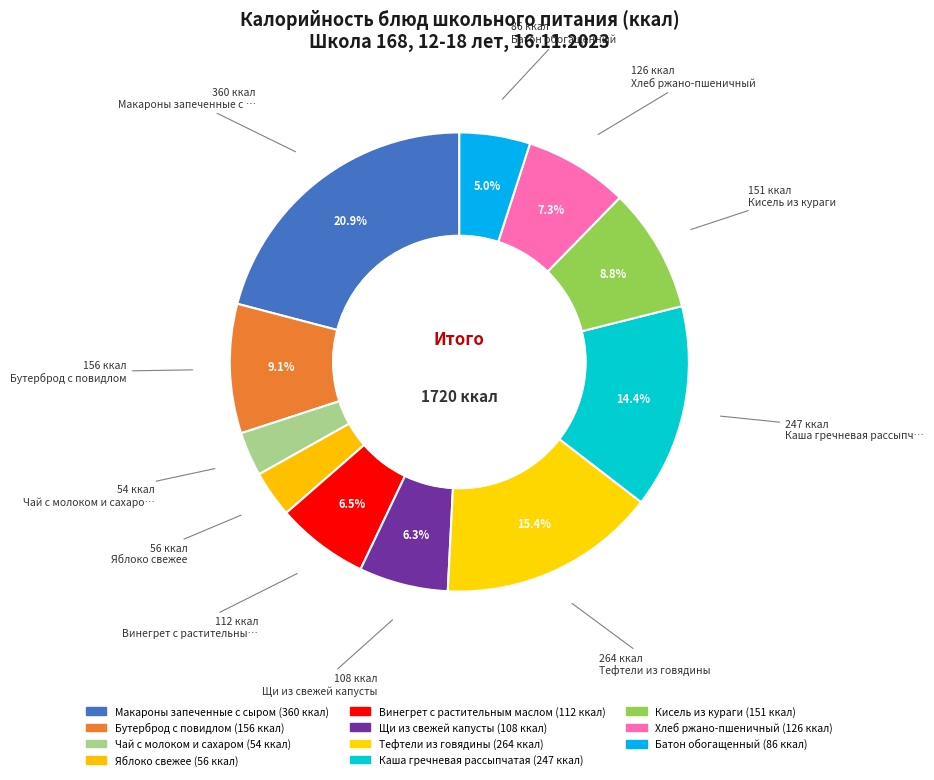

To the nearest percent, what is the combined percentage of Тефтели из говядины and Хлеб ржано-пшеничный?

23%